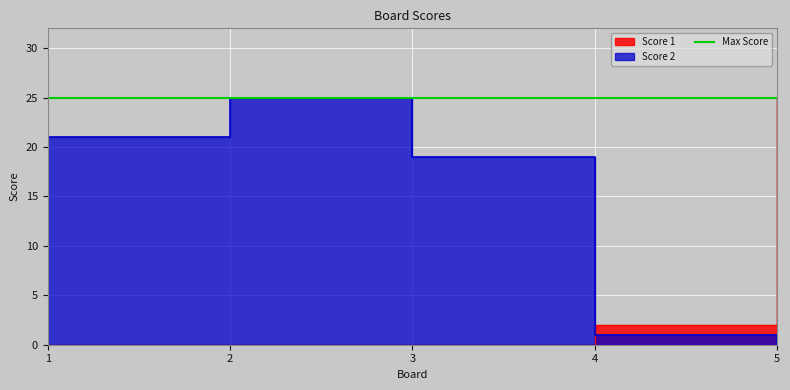

Is the value of Score 2 at 3 greater than the value of Score 1 at 1?

Yes